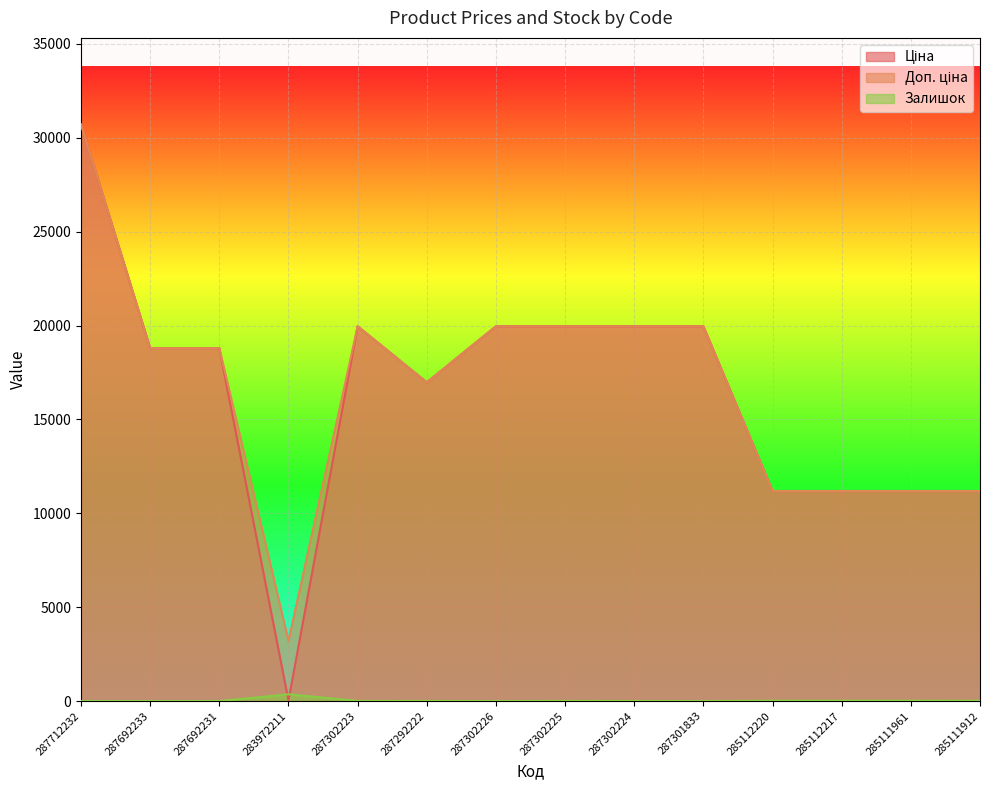

How many lines are shown in the chart?

3